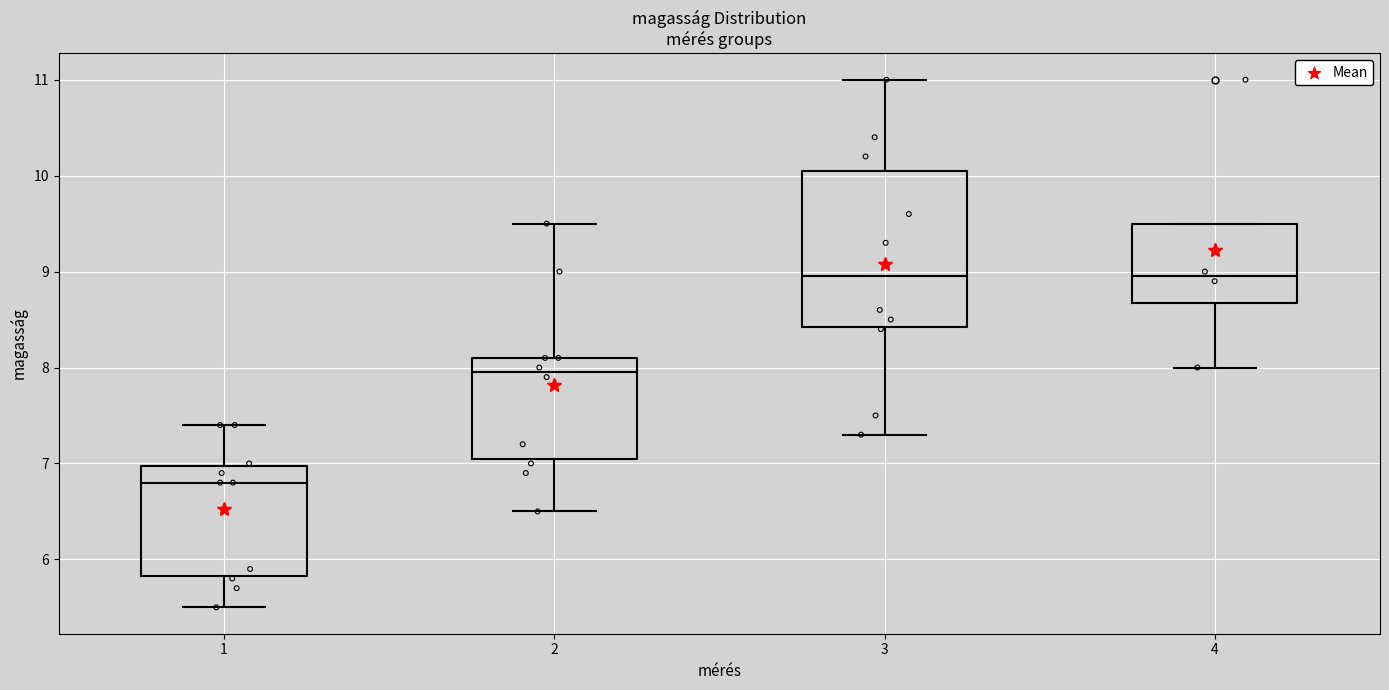

Where does the lower whisker of the box at x = 1 end on the y-axis? The values are not printed on the chart, so give them approximately, as read against the axis.

5.5